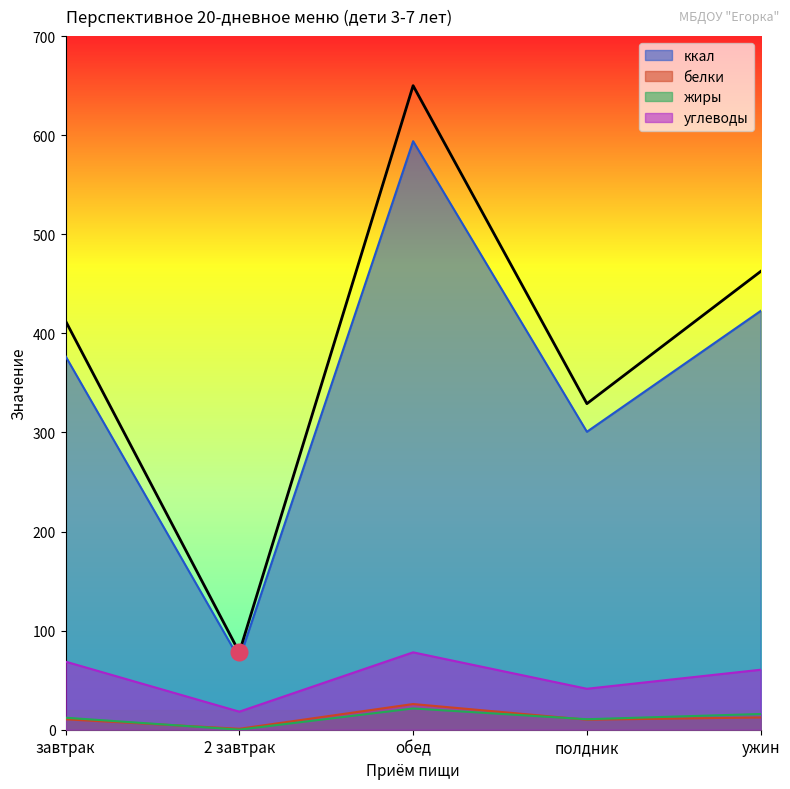

Reading left to right, what are all the values shown in this chart?

ккал: завтрак=377.0	2 завтрак=71.3	обед=594.0	полдник=300.7	ужин=422.6
белки: завтрак=10.5	2 завтрак=0.9	обед=25.9	полдник=10.1	ужин=12.4
жиры: завтрак=12.1	2 завтрак=0.1	обед=21.5	полдник=10.6	ужин=15.9
углеводы: завтрак=68.7	2 завтрак=18.2	обед=78.1	полдник=41.3	ужин=60.5